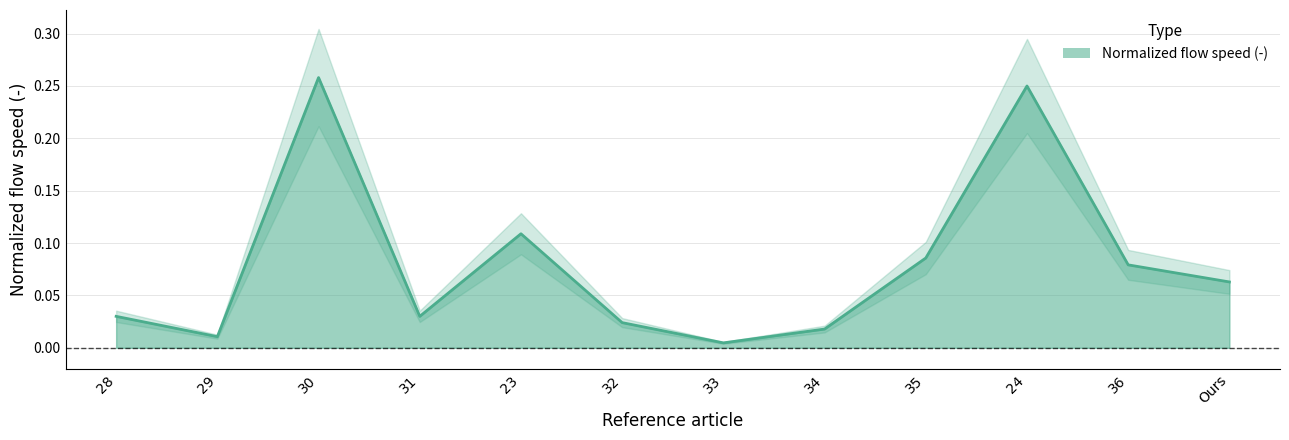

What is the difference between the maximum and minimum values?

0.3